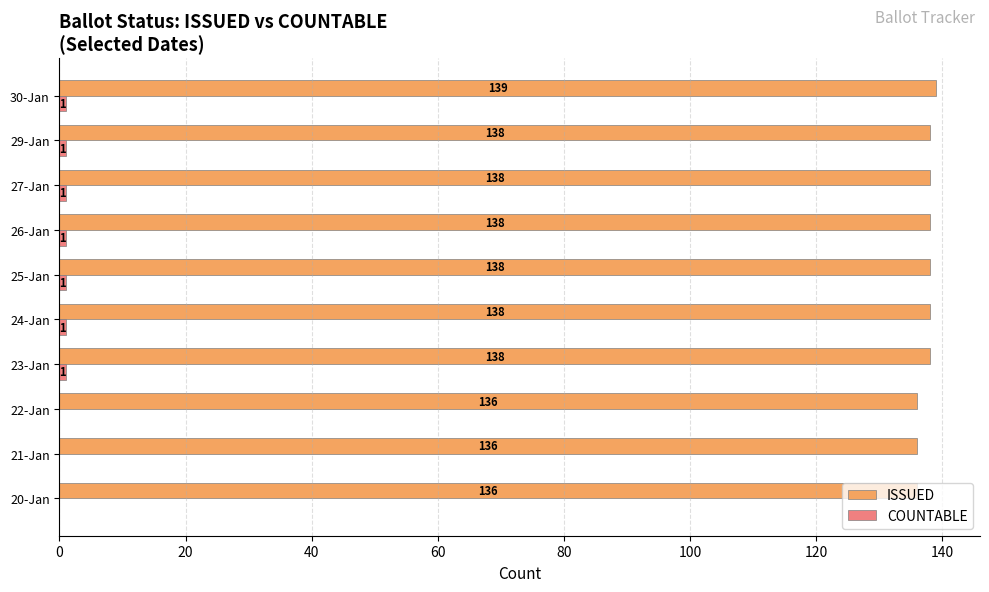

How many ISSUED values are between 136 and 138?

9